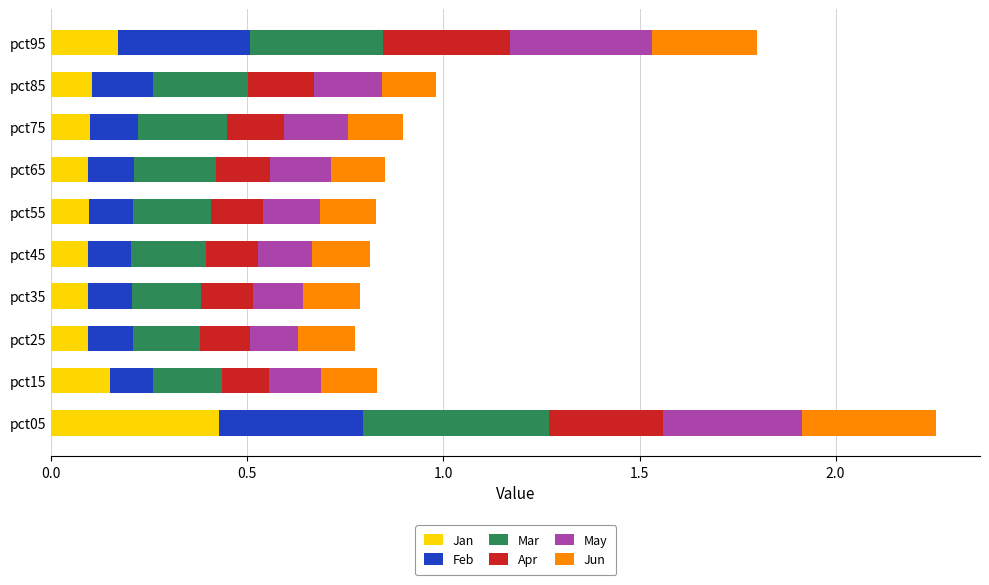

At which label does Jan reach its peak?

pct05